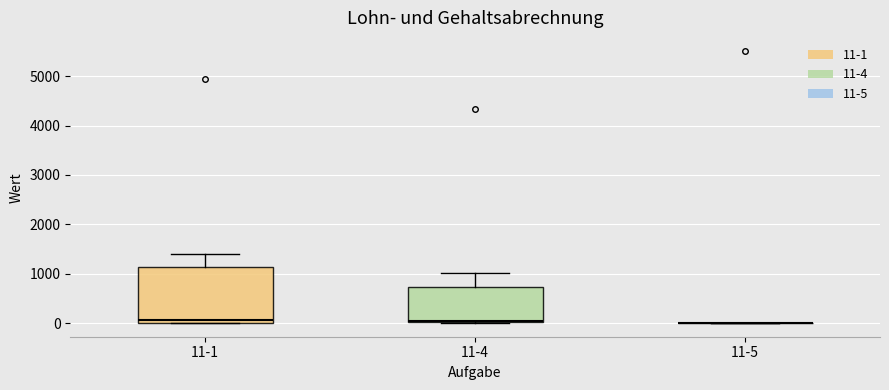

Reading left to right, transcribe this box plot: for each box, give where its median line is, the range the box spans, and where its two whiskers end, as read against the y-axis. The values are not printed on the chart, so give them approximately, as read against the axis.

11-1: median 100, box 0 to 1100, whiskers 0 to 1400
11-4: median 100, box 0 to 700, whiskers 0 to 1000
11-5: box collapsed to a line at 0, whiskers 0 to 0